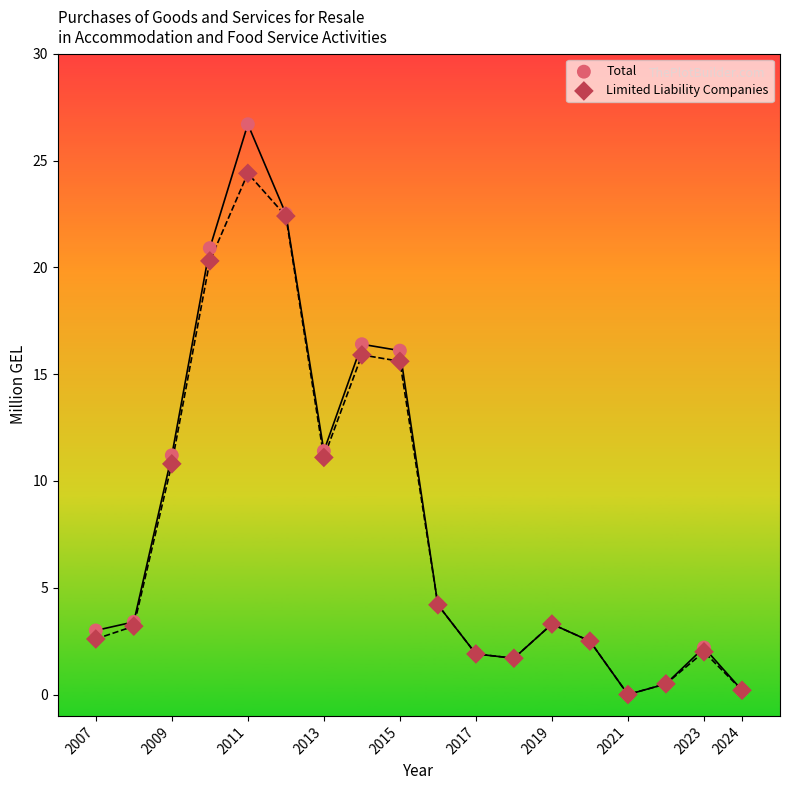

Which series contains the highest Y value?

Total